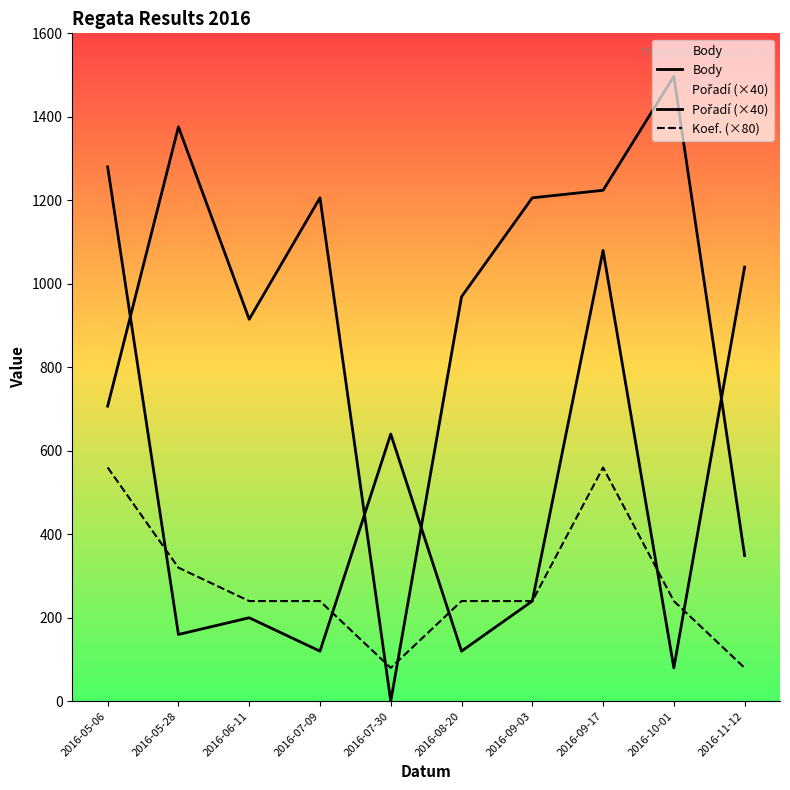

Reading right to left, what are all the values shown in this chart?

Body: 2016-11-12=349	2016-10-01=1497	2016-09-17=1224	2016-09-03=1206	2016-08-20=969	2016-07-30=0	2016-07-09=1206	2016-06-11=915	2016-05-28=1376	2016-05-06=707
Pořadí (×40): 2016-11-12=1040	2016-10-01=80	2016-09-17=1080	2016-09-03=240	2016-08-20=120	2016-07-30=640	2016-07-09=120	2016-06-11=200	2016-05-28=160	2016-05-06=1280
Koef. (×80): 2016-11-12=80	2016-10-01=240	2016-09-17=560	2016-09-03=240	2016-08-20=240	2016-07-30=80	2016-07-09=240	2016-06-11=240	2016-05-28=320	2016-05-06=560